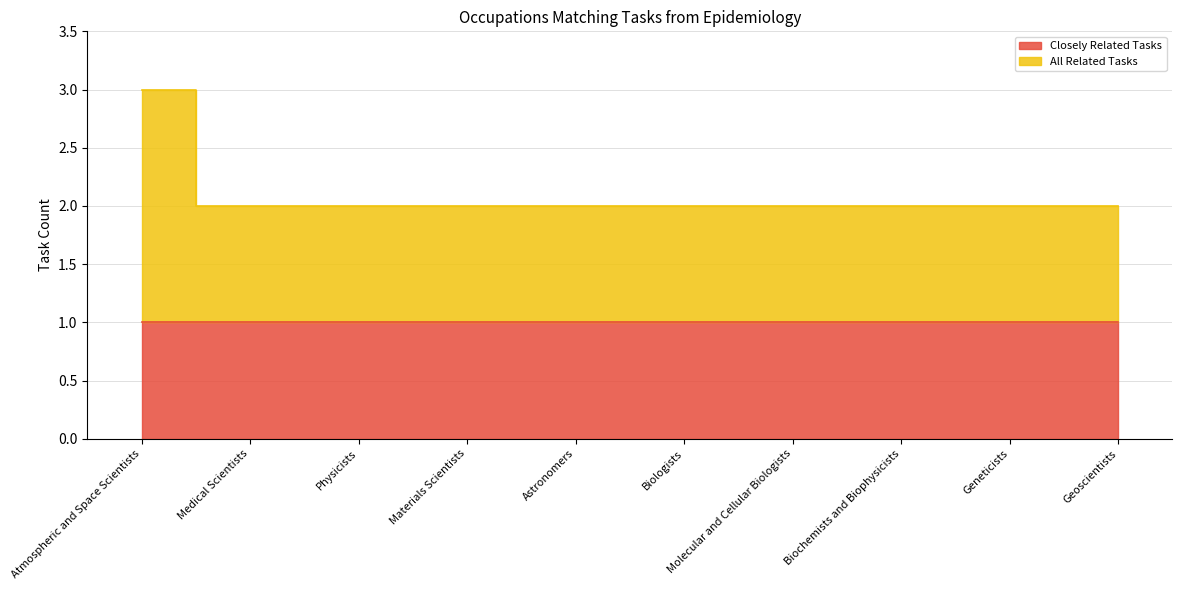

Between Medical Scientists and Molecular and Cellular Biologists, which is larger?

Medical Scientists